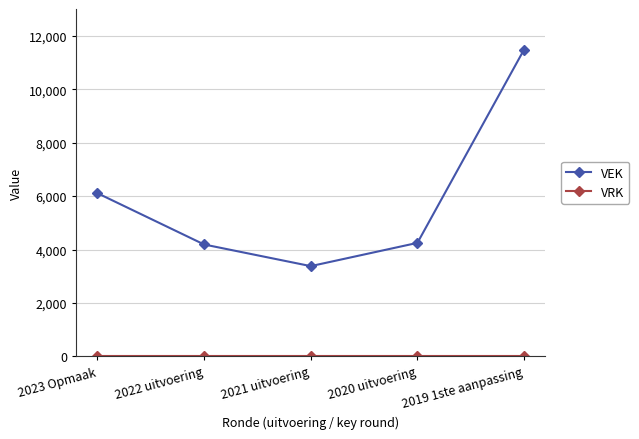

At which category does VEK reach its first local valley?

2021 uitvoering